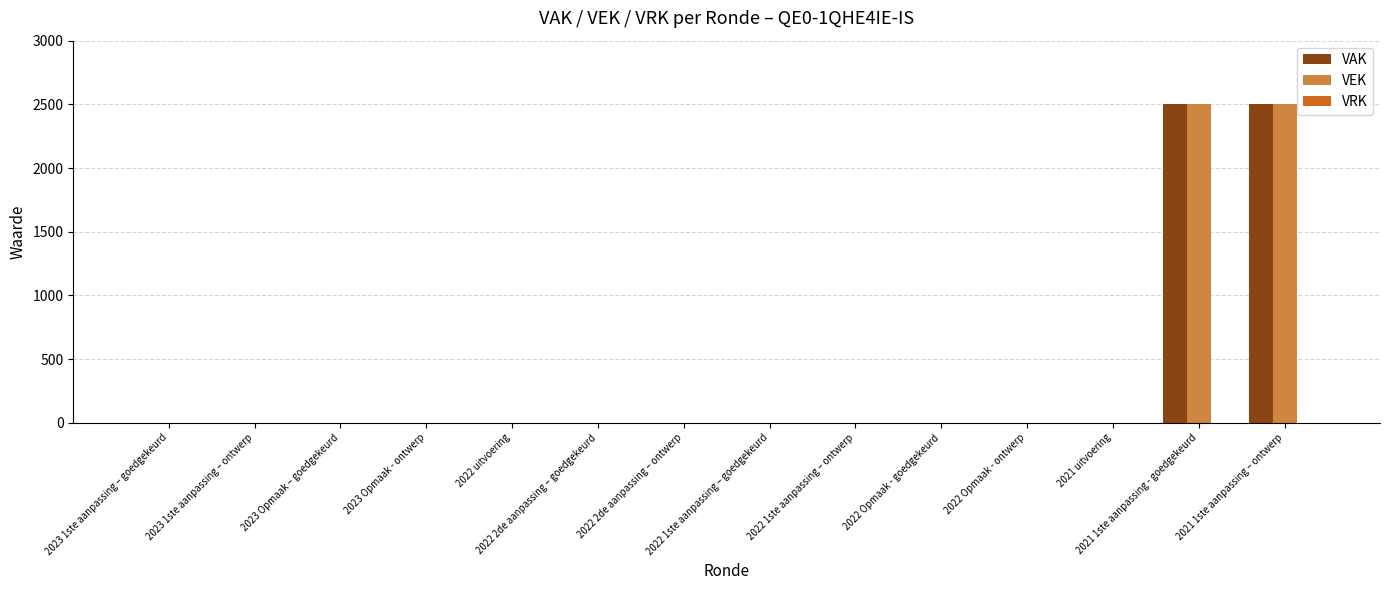

What is the maximum value shown in the chart?

2500